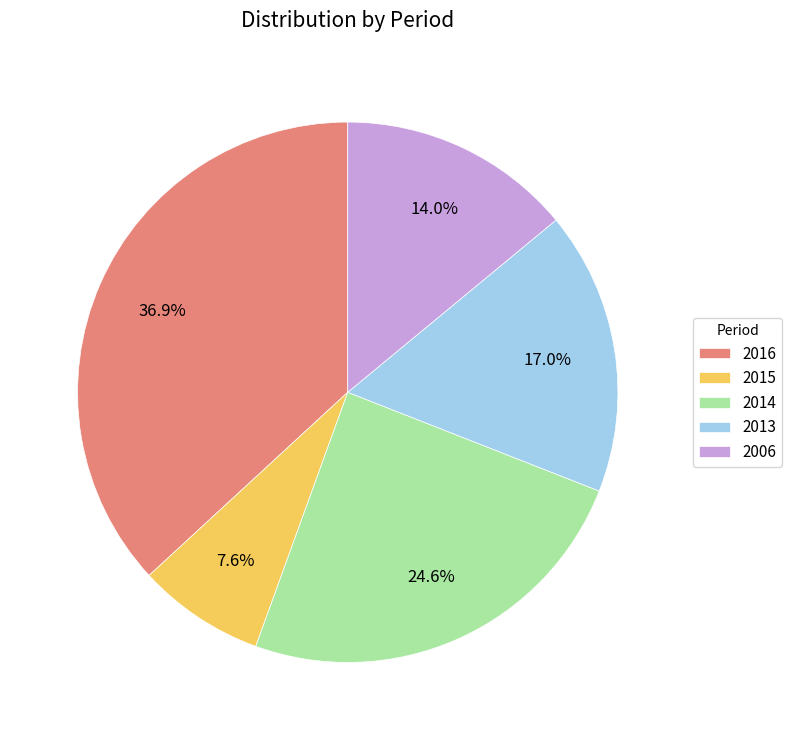

Count the number of slices in the pie.

5